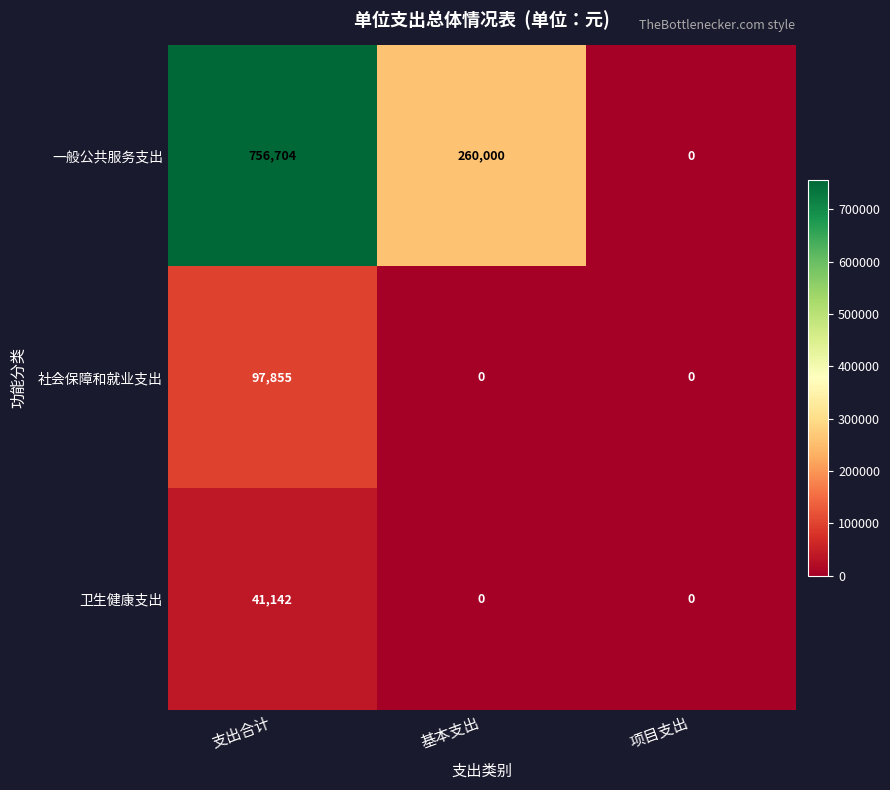

What is the average value of the 一般公共服务支出 series?

338901